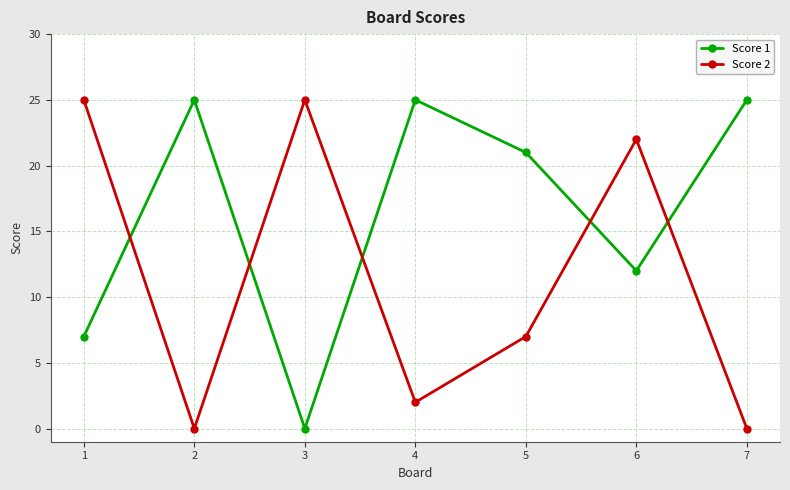

What is the value of the Score 2 point at the 3rd from the left?

25